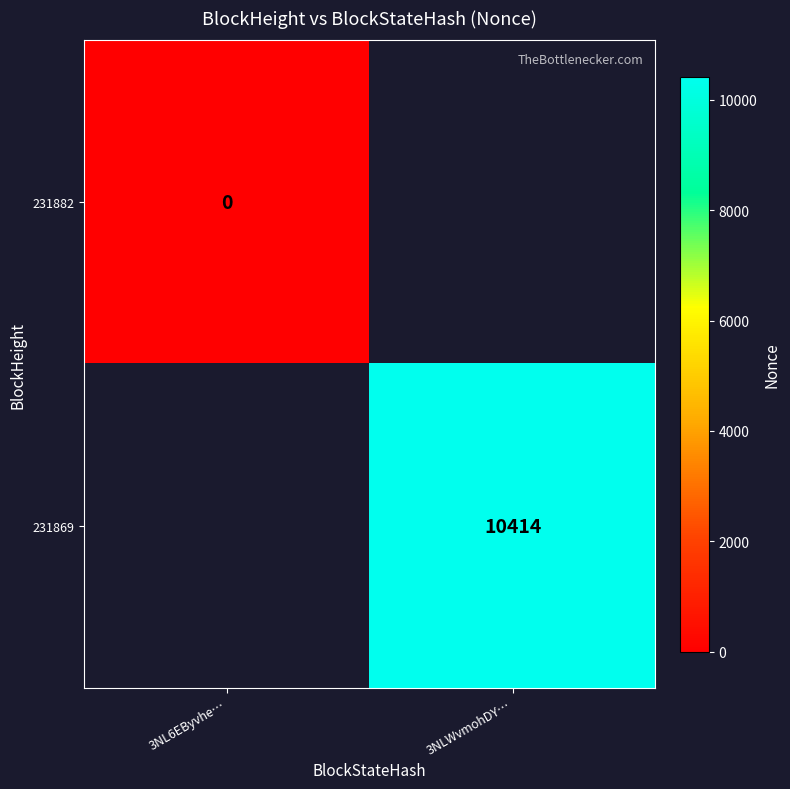

Count the number of categories in the chart.

2